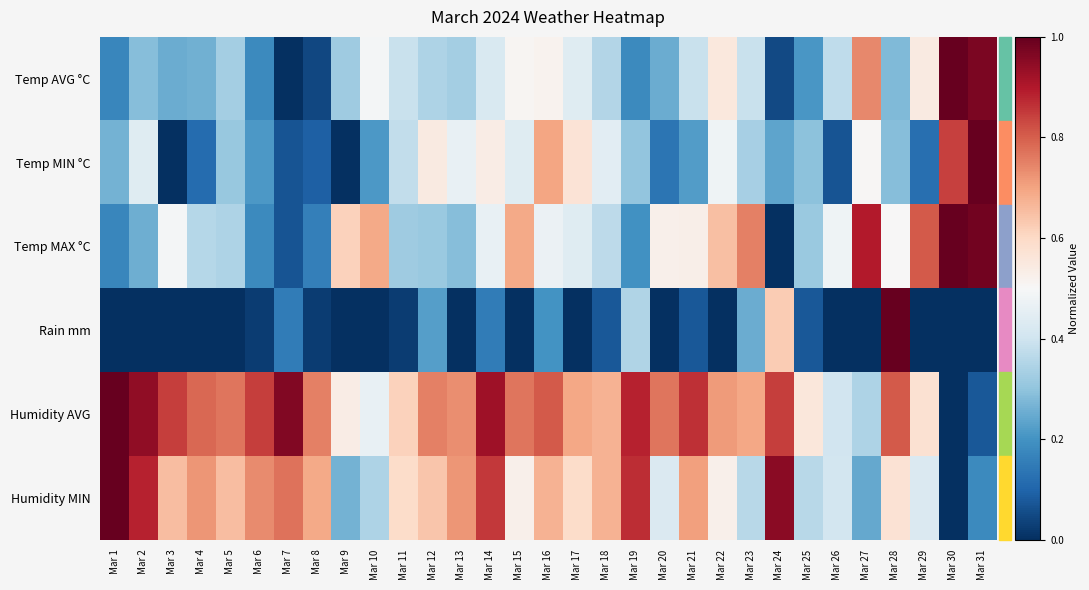

How many data points does each series have?

31